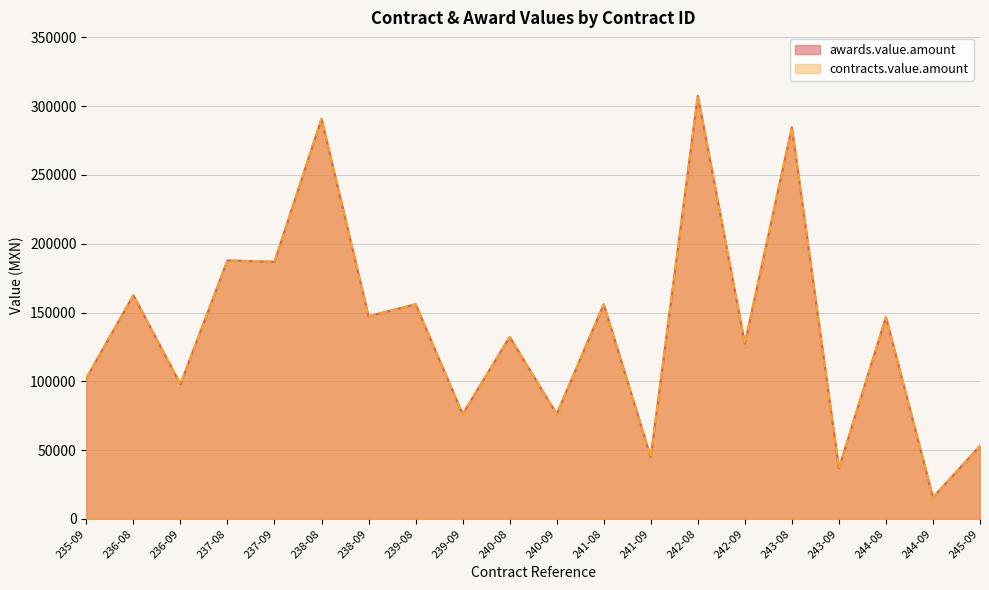

Where does the awards.value.amount series first go above 146610?

236-08